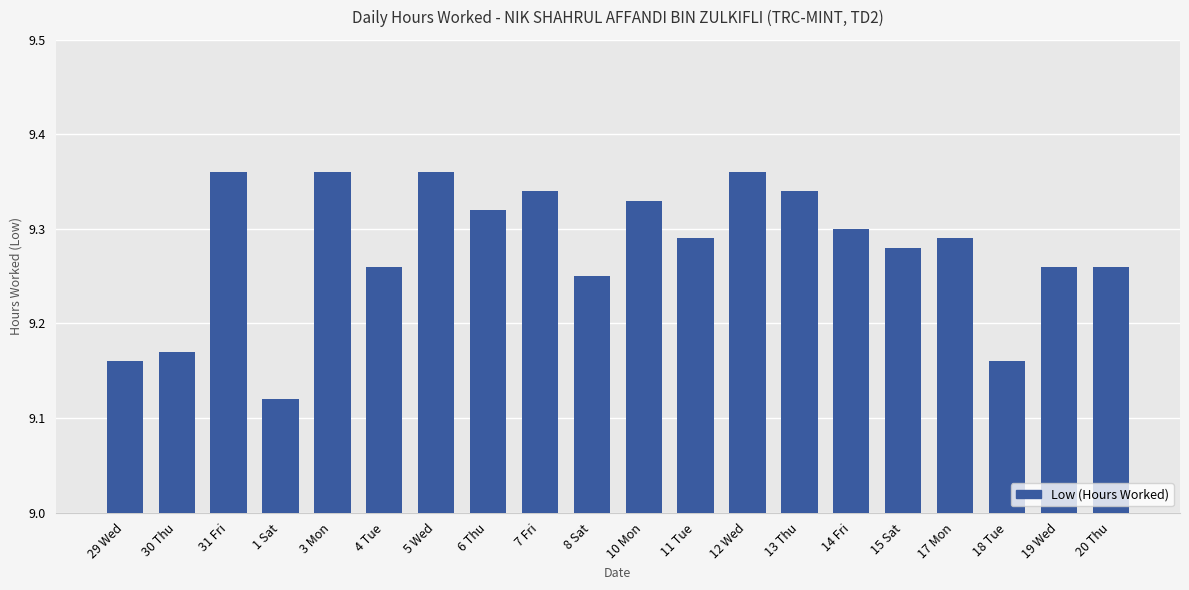

Are the bars horizontal?

No